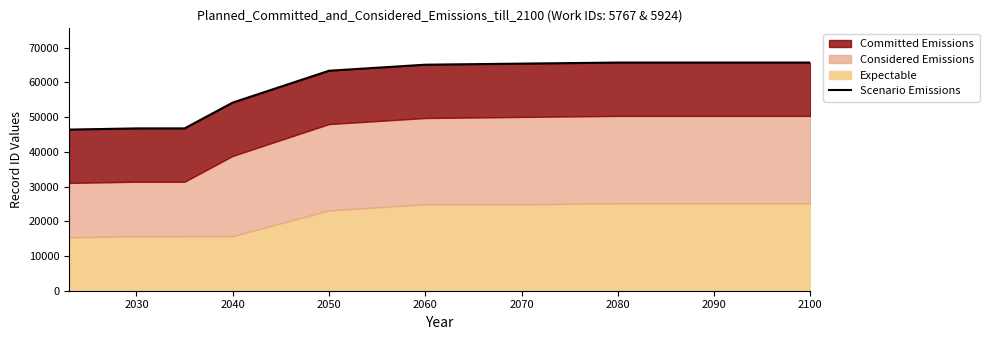

Does the chart display data point markers on the line(s)?

No